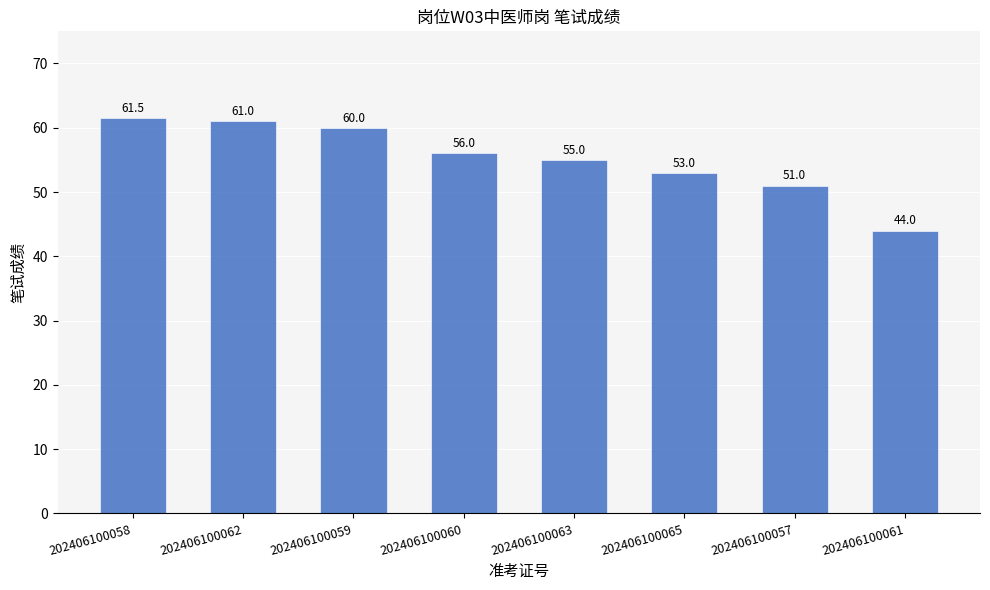

Read the value at 202406100065.

53.0